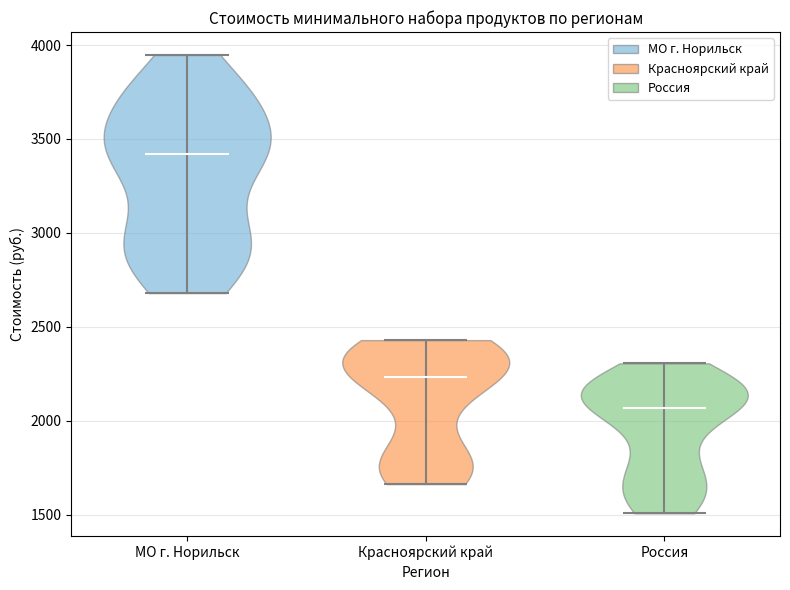

Reading left to right, read every violin against the y-axis: where its median line is, and the lowest and highest points it reaches. The values are not printed on the chart, so give them approximately, as read against the axis.

МО г. Норильск: median line 3400, lowest point 2700, highest point 3950
Красноярский край: median line 2250, lowest point 1650, highest point 2450
Россия: median line 2050, lowest point 1500, highest point 2300